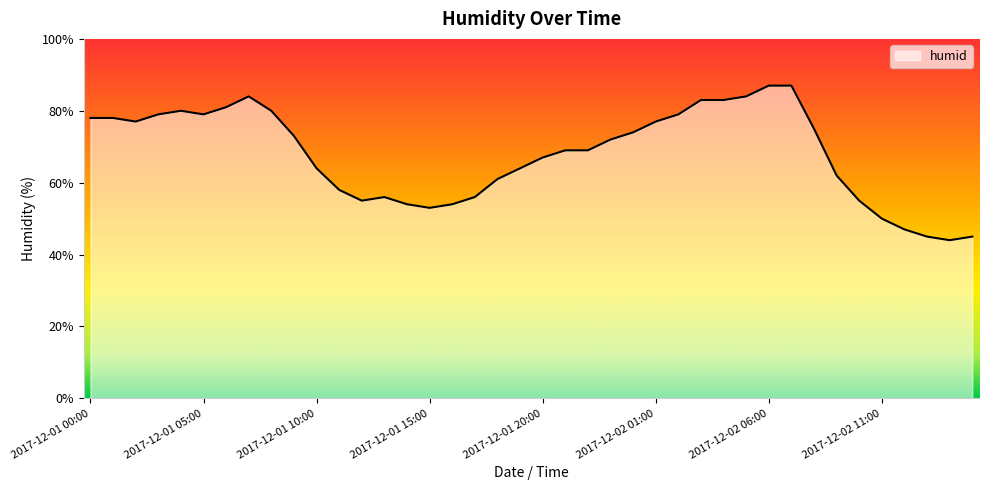

What is the maximum value shown in the chart?

87